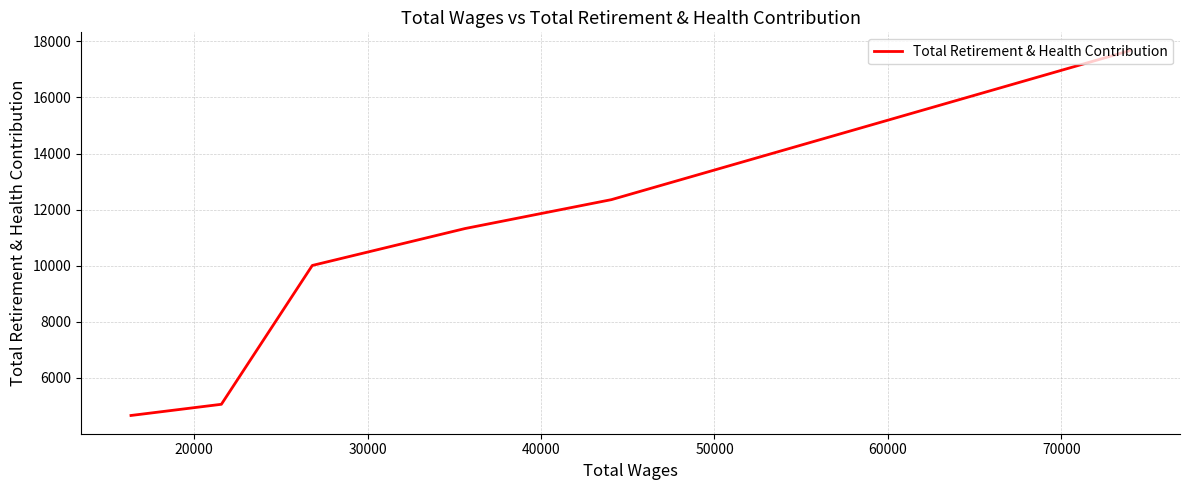

What is the sum of all values?

61069